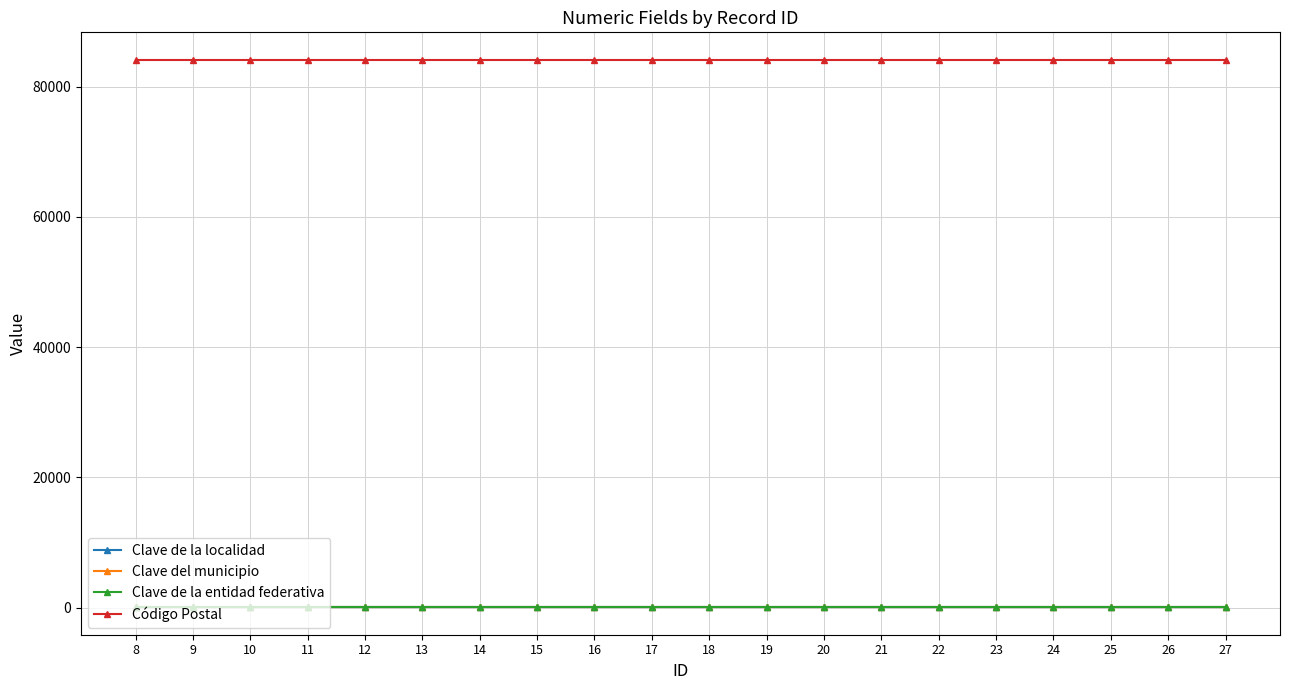

Does the chart have visible grid lines?

Yes